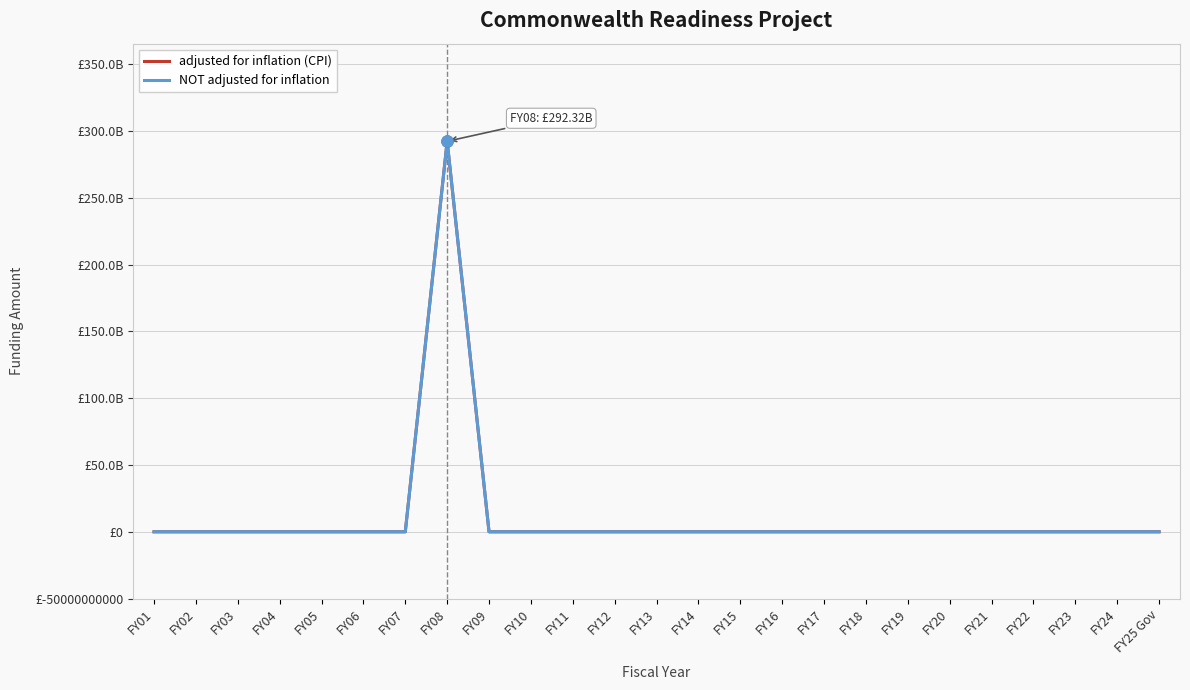

Does the chart have visible grid lines?

Yes